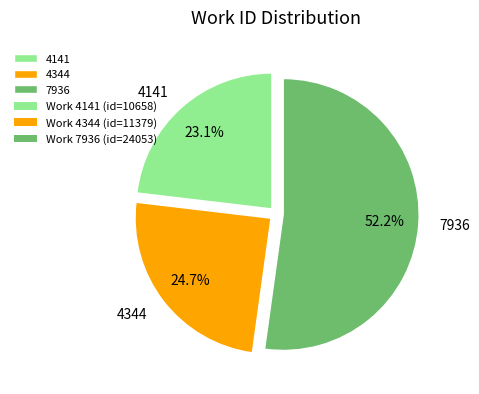

What is the ratio of the value at 7936 to the value at 4344?

2.1